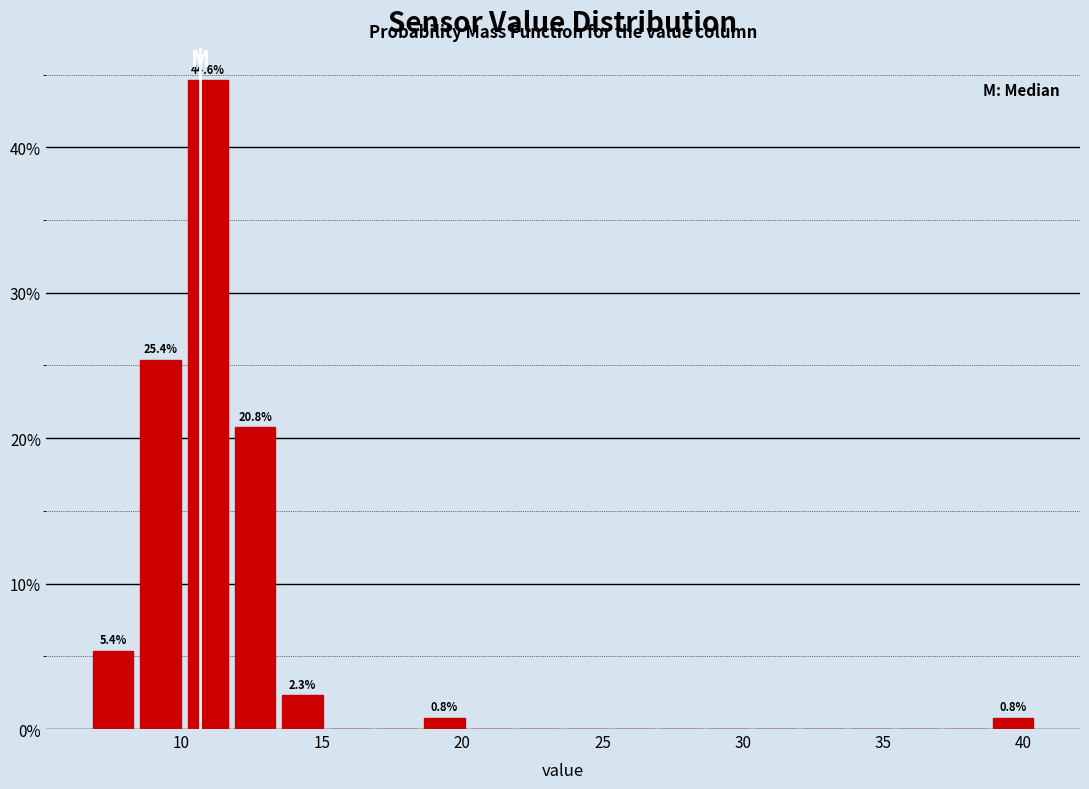

Around what value on the x-axis is the tallest bar? Give the approximate position of its centre, as read against the axis.

11.0